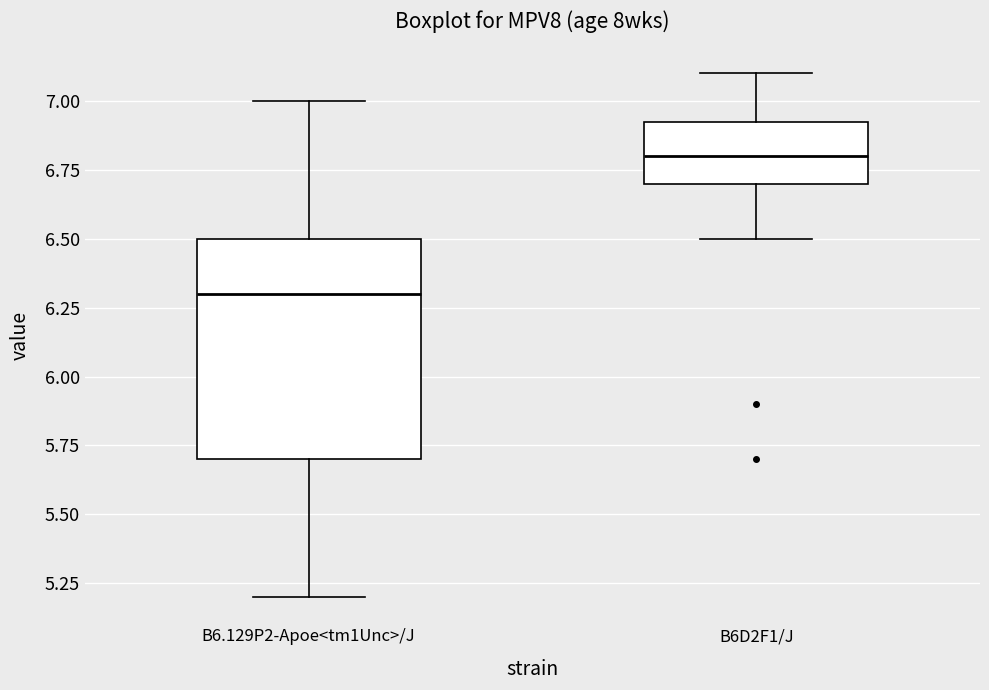

Comparing the boxes themselves (not the whiskers), which one is the tallest?

B6.129P2-Apoe<tm1Unc>/J